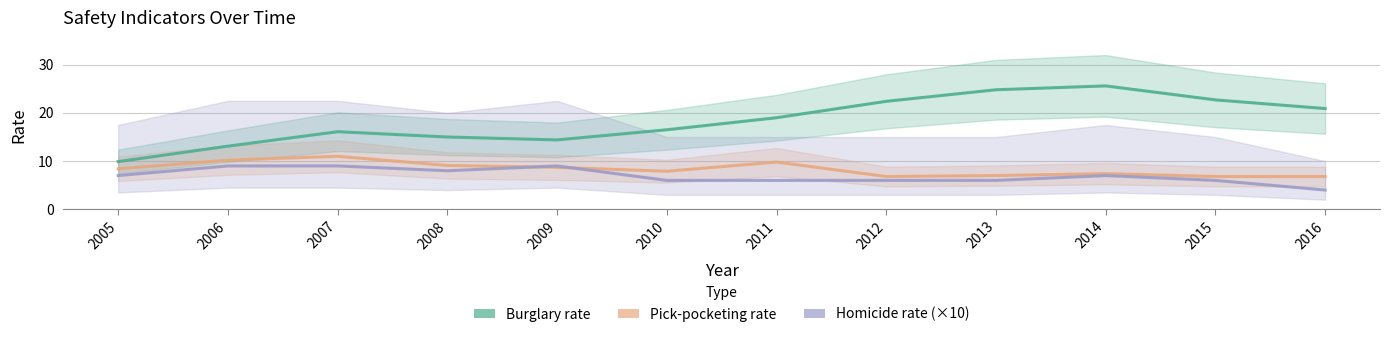

At which label does Pick-pocketing rate reach its peak?

2007